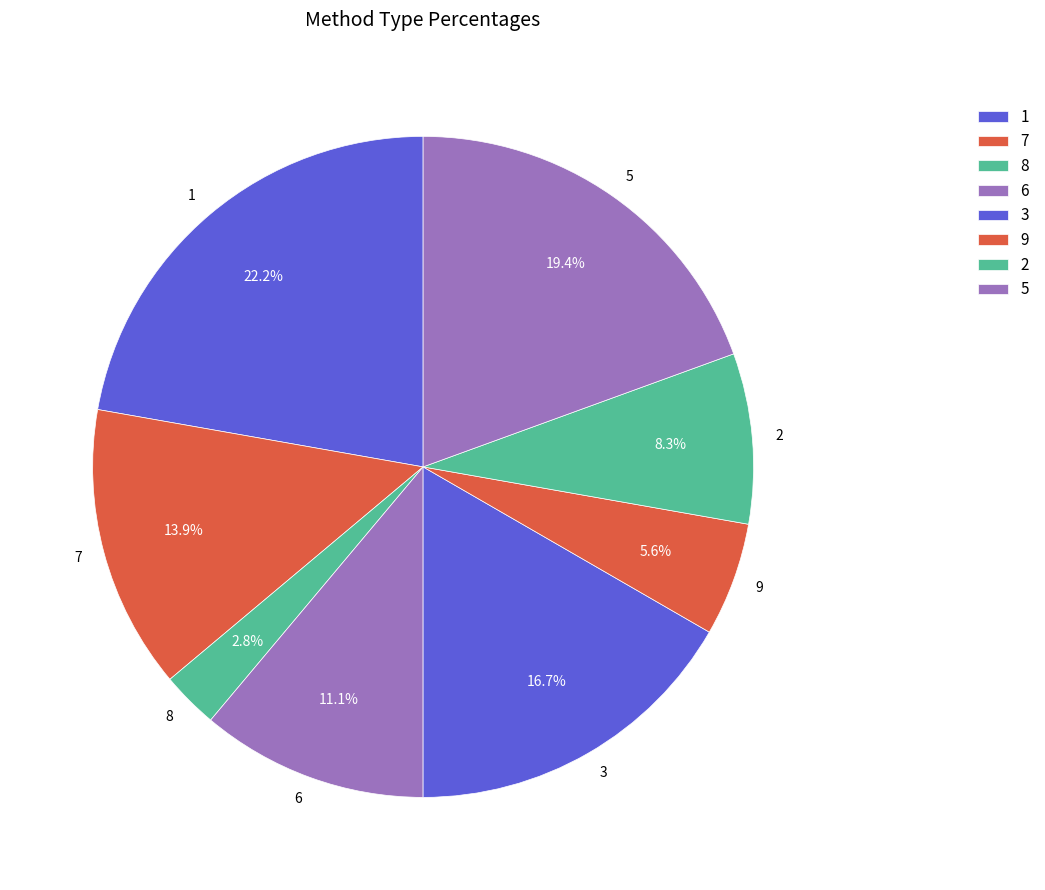

How much of the chart is everything except 1?

77.8%